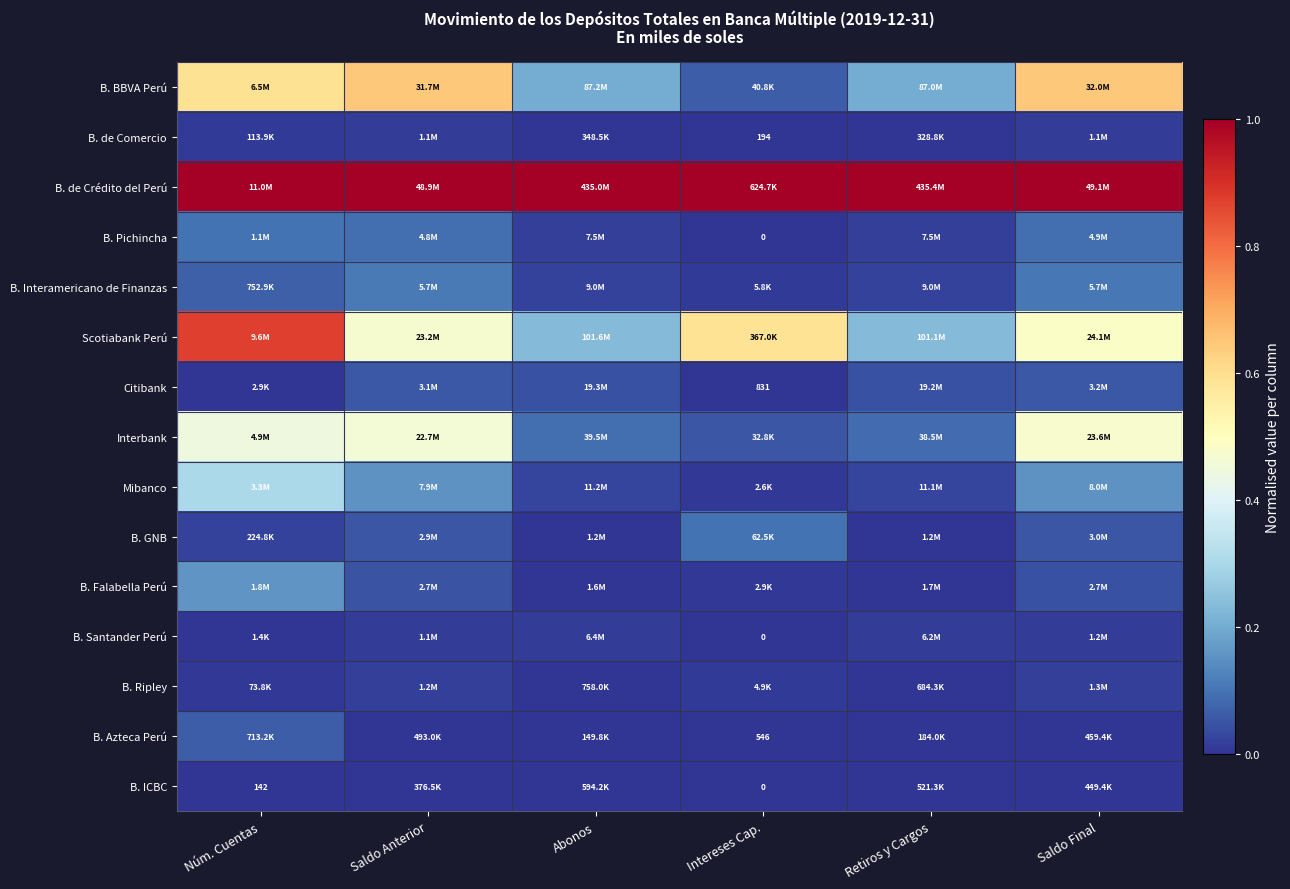

List the labels in order of B. GNB value, smallest first.

Retiros y Cargos, Abonos, Núm. Cuentas, Saldo Anterior, Saldo Final, Intereses Cap.